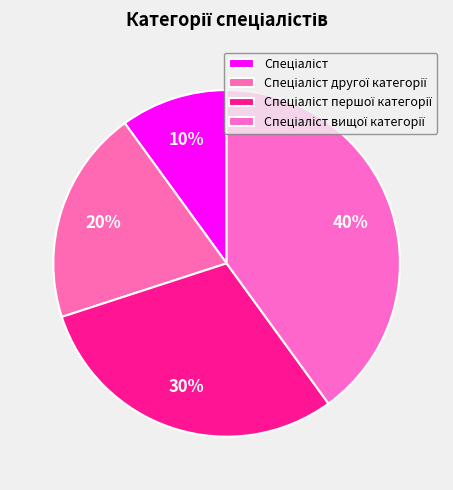

True or false: Спеціаліст другої категорії accounts for 5% of the total.

False